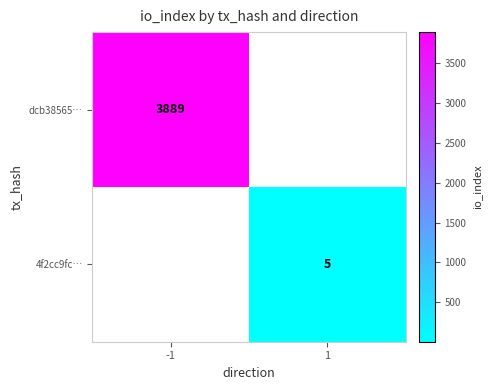

At how many categories does at least one series exceed 720?

1